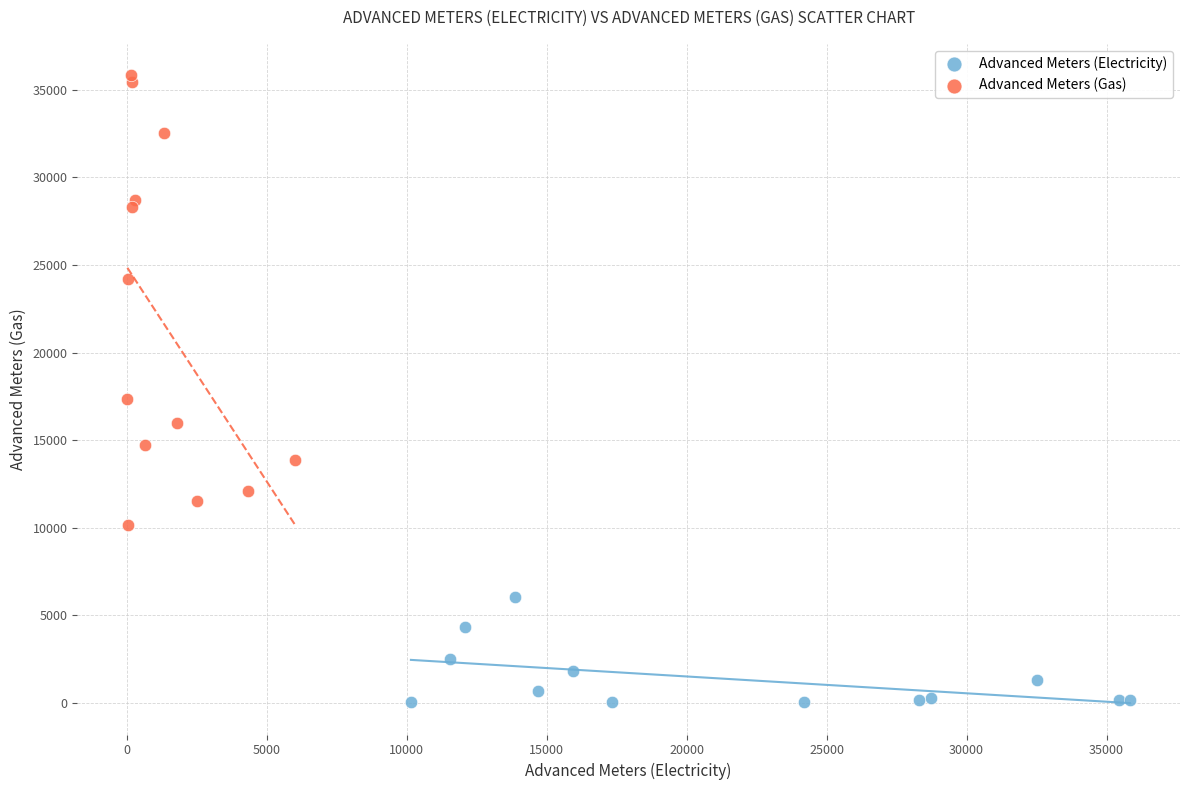

Which series has the widest spread of Y values?

Advanced Meters (Gas)